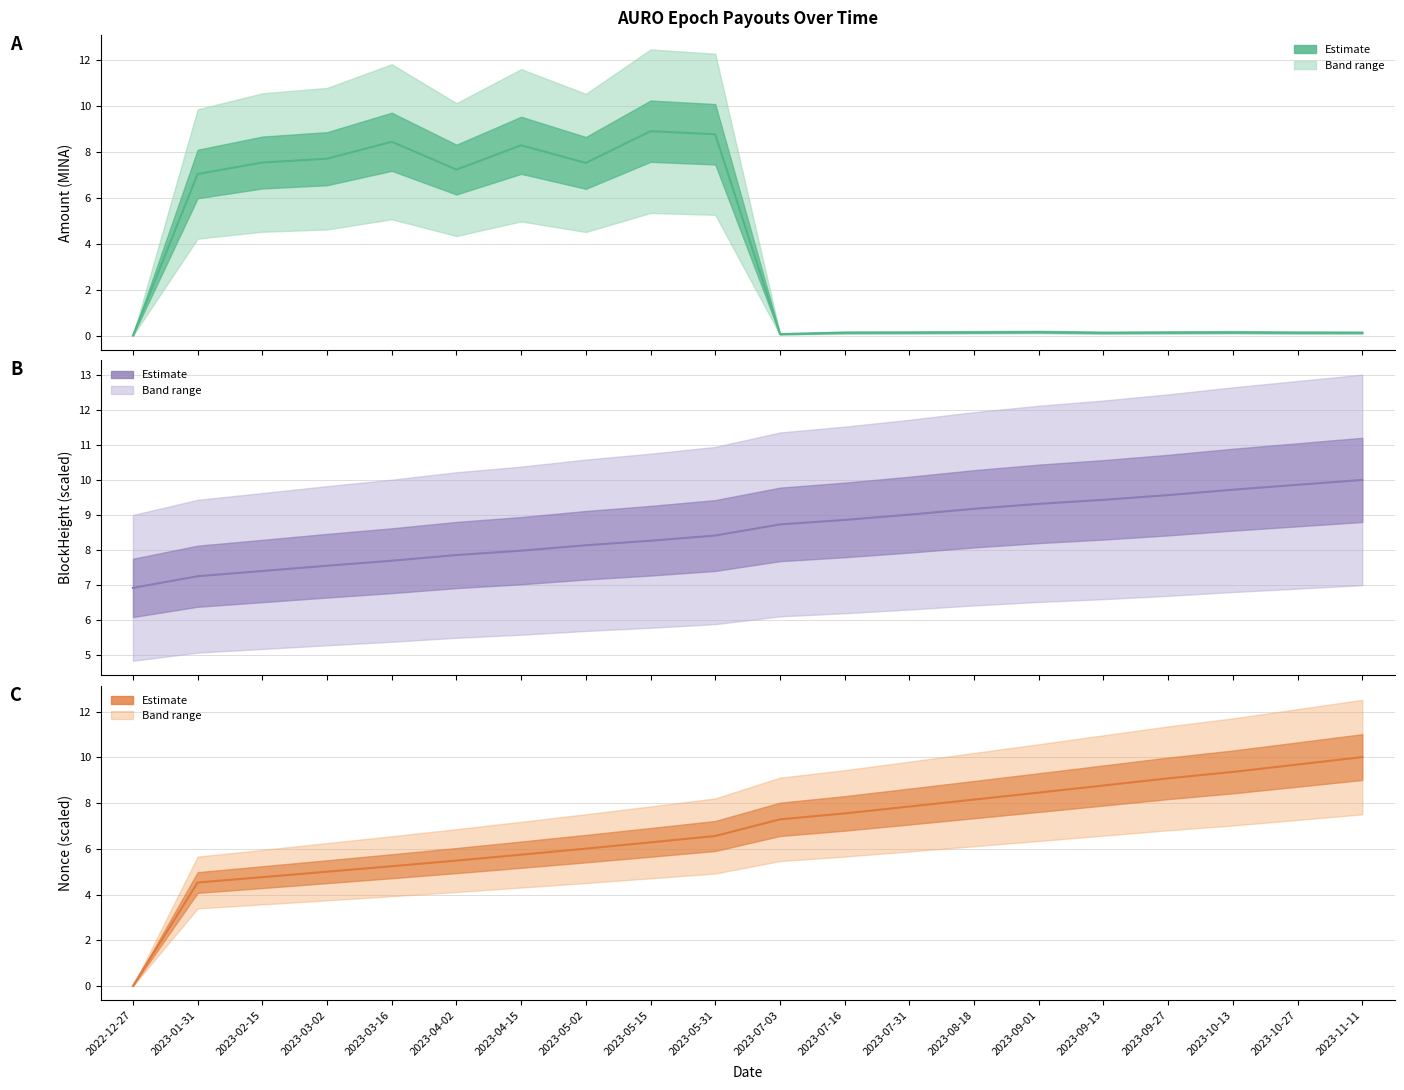

At which category is the sum across all series the highest?

2023-05-31